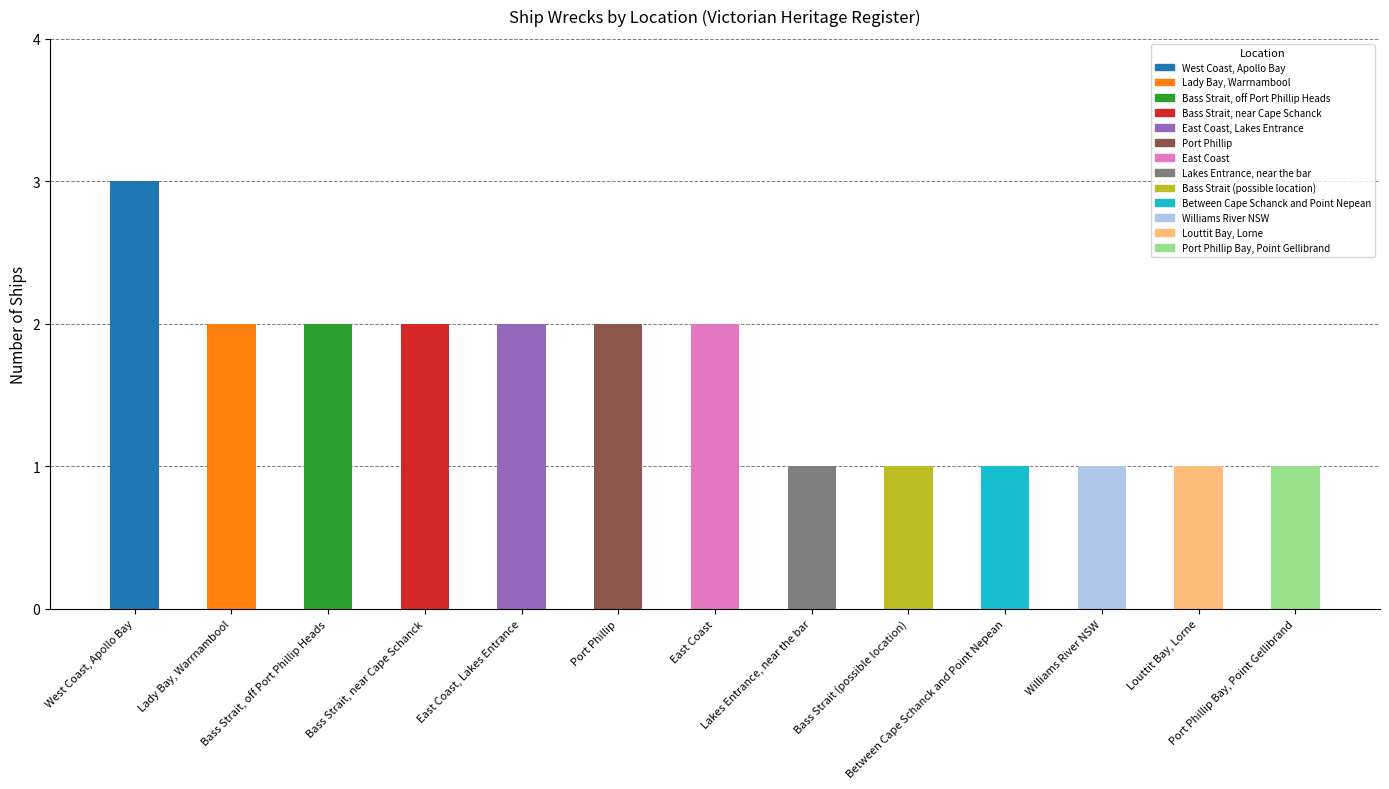

The chart shows a value of 1 at Between Cape Schanck and Point Nepean. True or false?

True